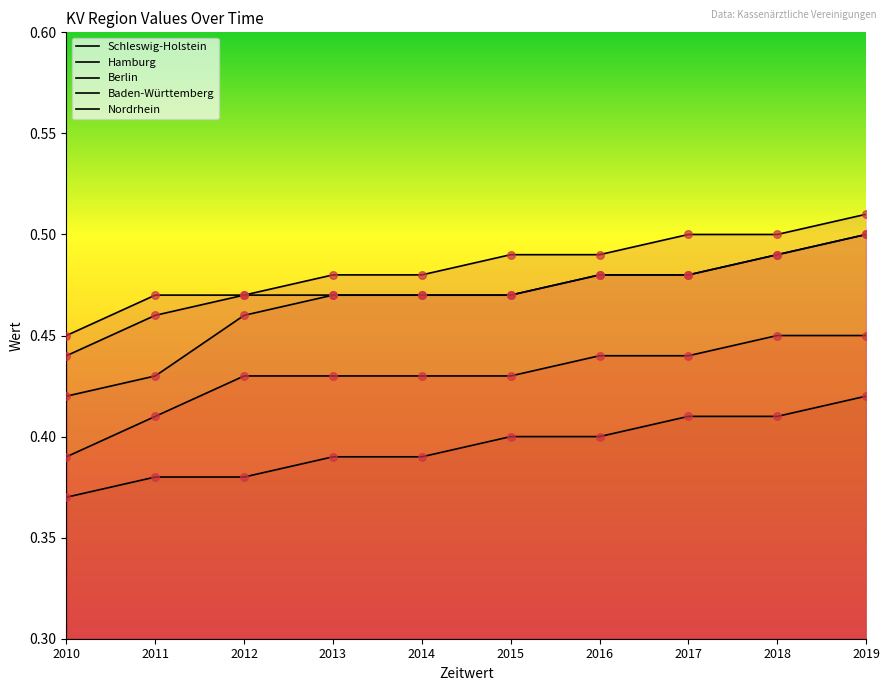

Which series reaches the minimum Y coordinate?

Baden-Württemberg